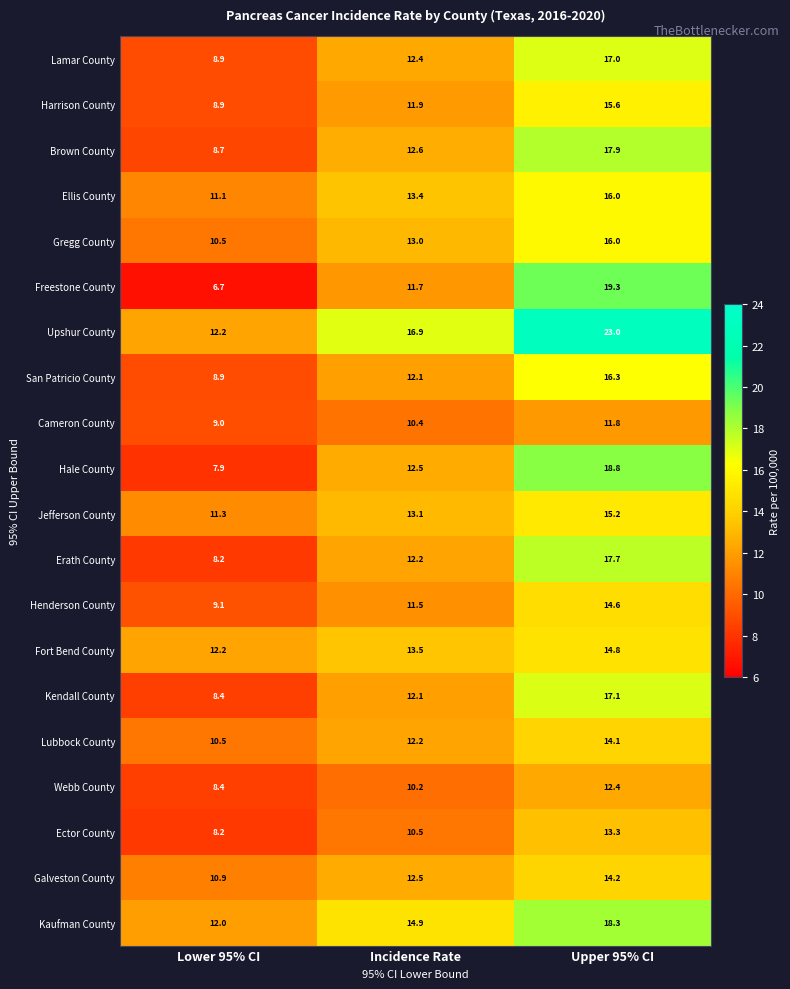

Which series has the largest total across all categories?

Upshur County